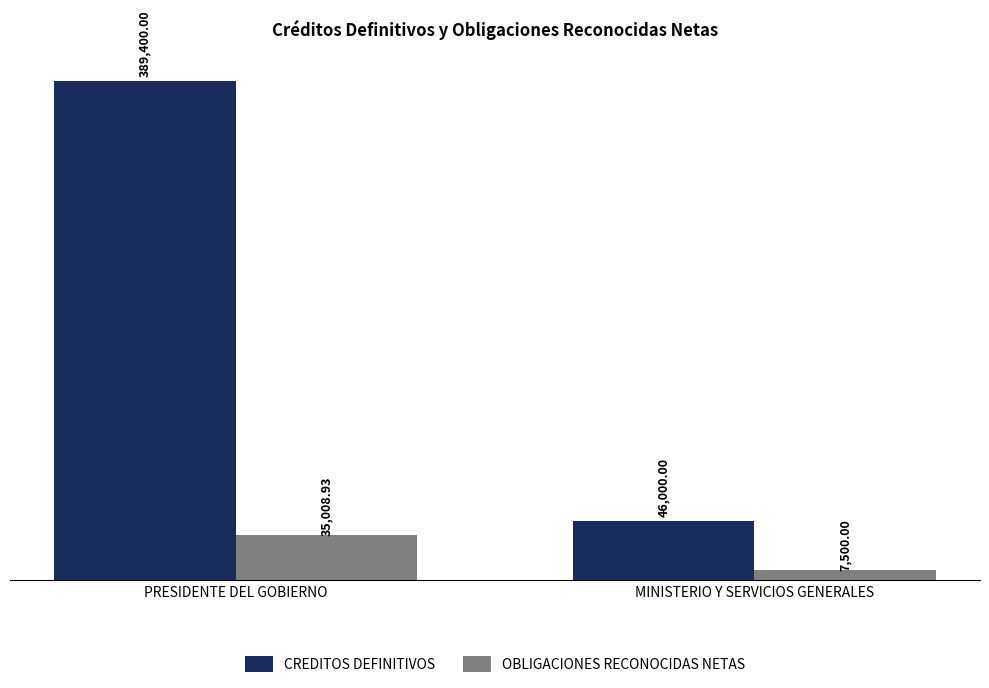

Does the chart contain any negative values?

No